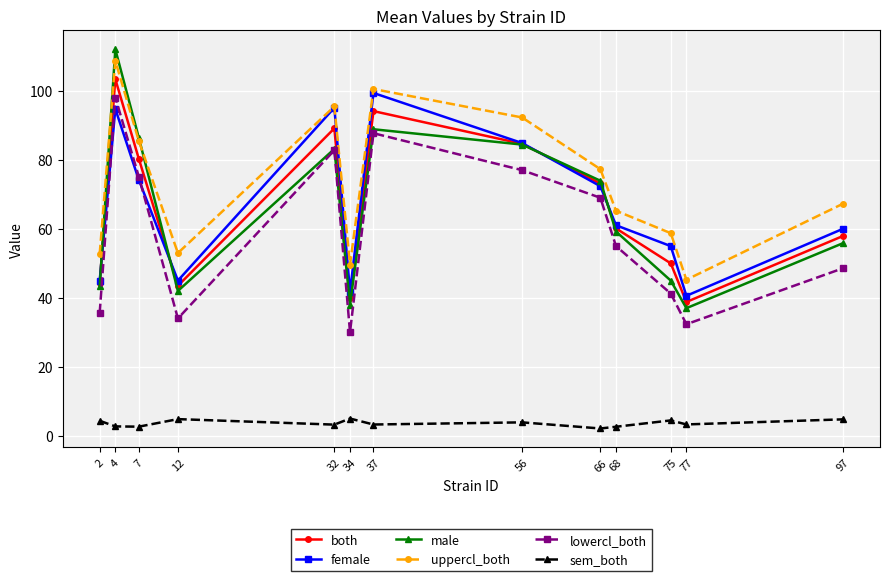

What is the sum of all both values?

859.2